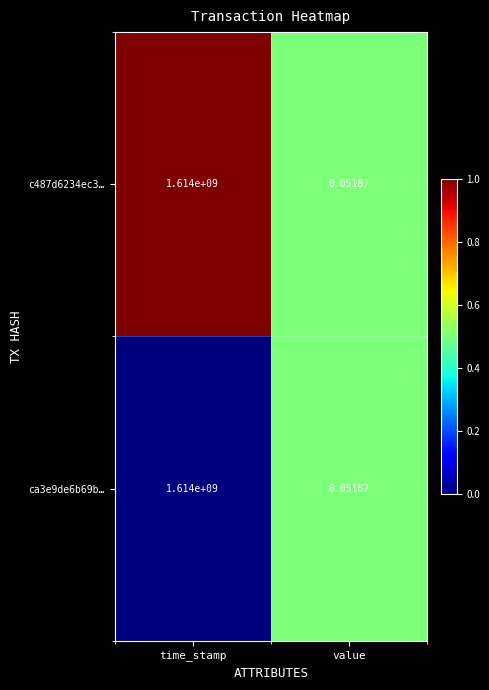

List the labels in order of c487d6234ec3… value, largest first.

time_stamp, value